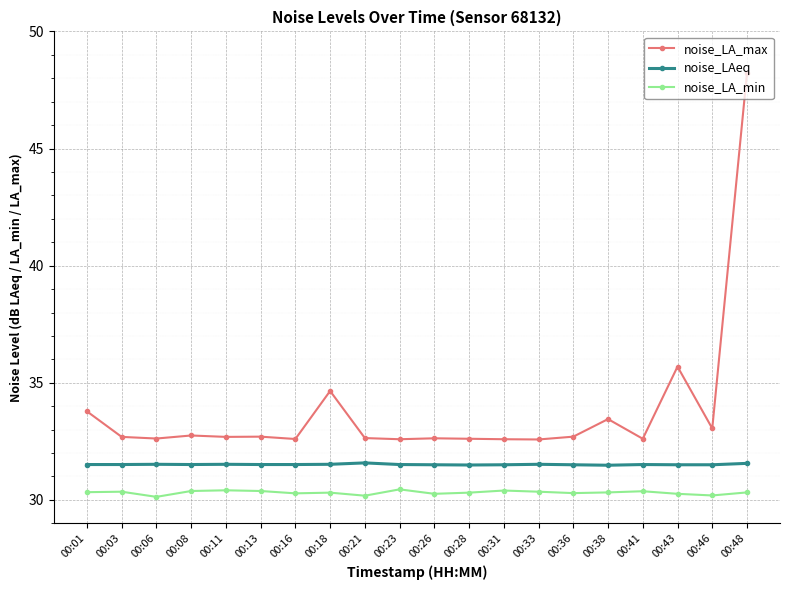

What is the difference between the noise_LA_max values at 00:01 and 00:41?

1.2